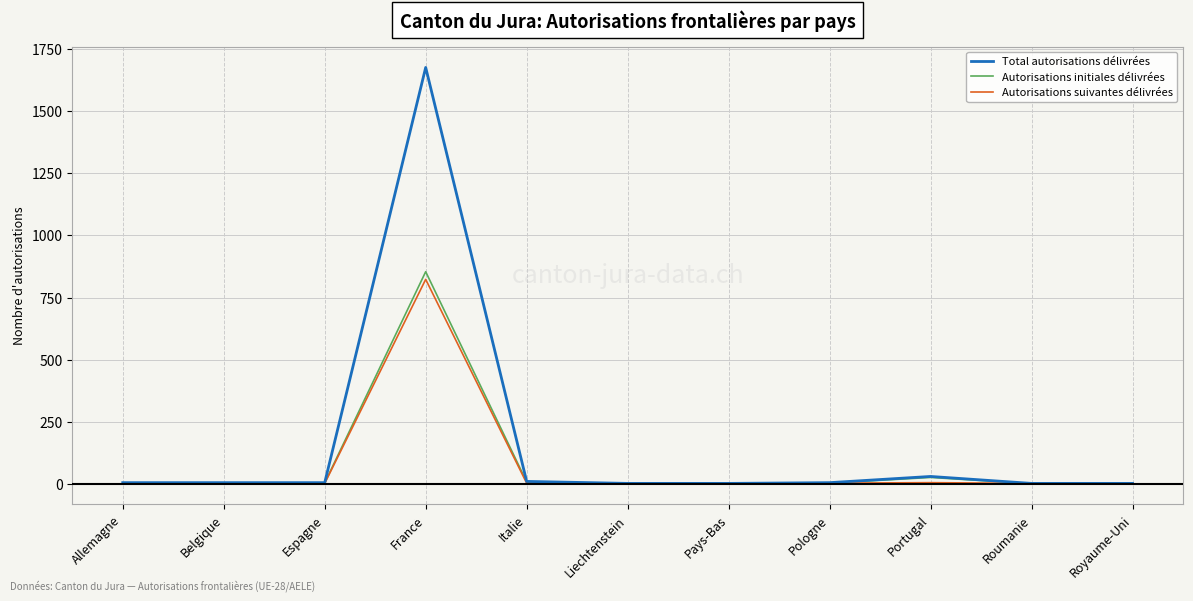

The value of Total autorisations délivrées at France is 1677. True or false?

True